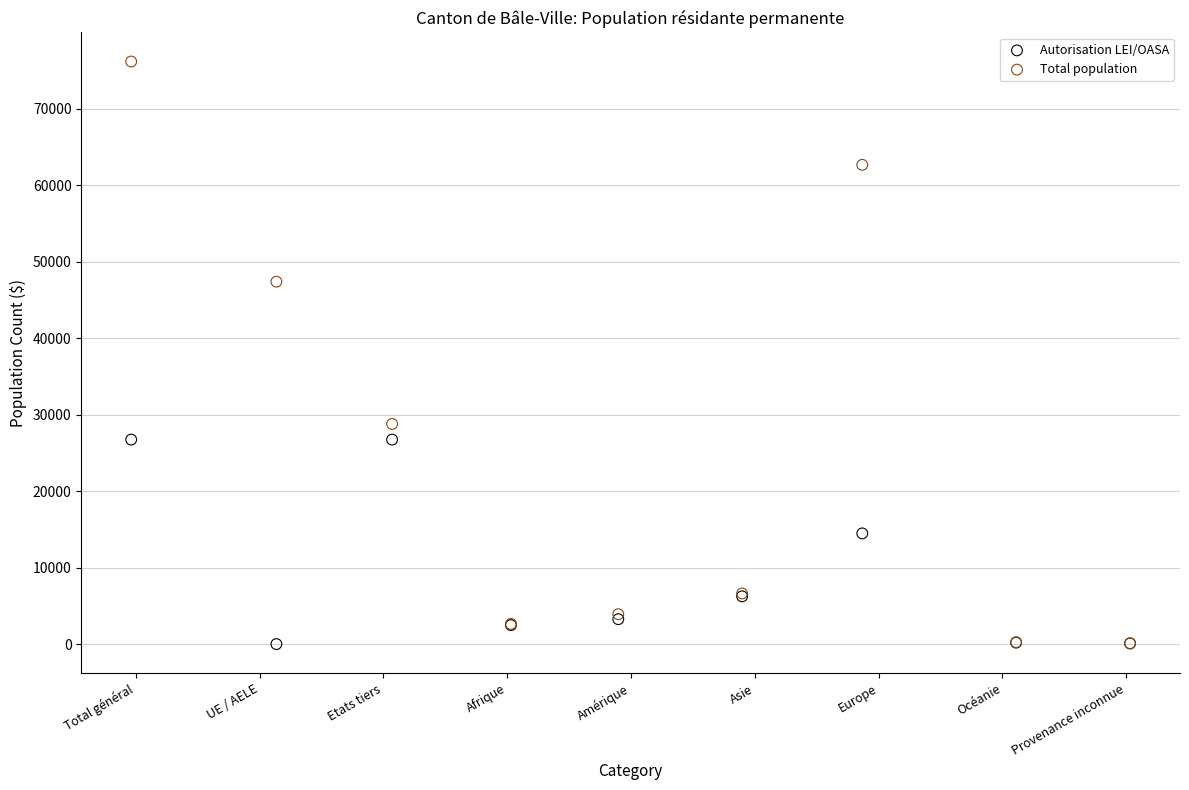

What are all the series names shown in the legend?

Autorisation LEI/OASA, Total population